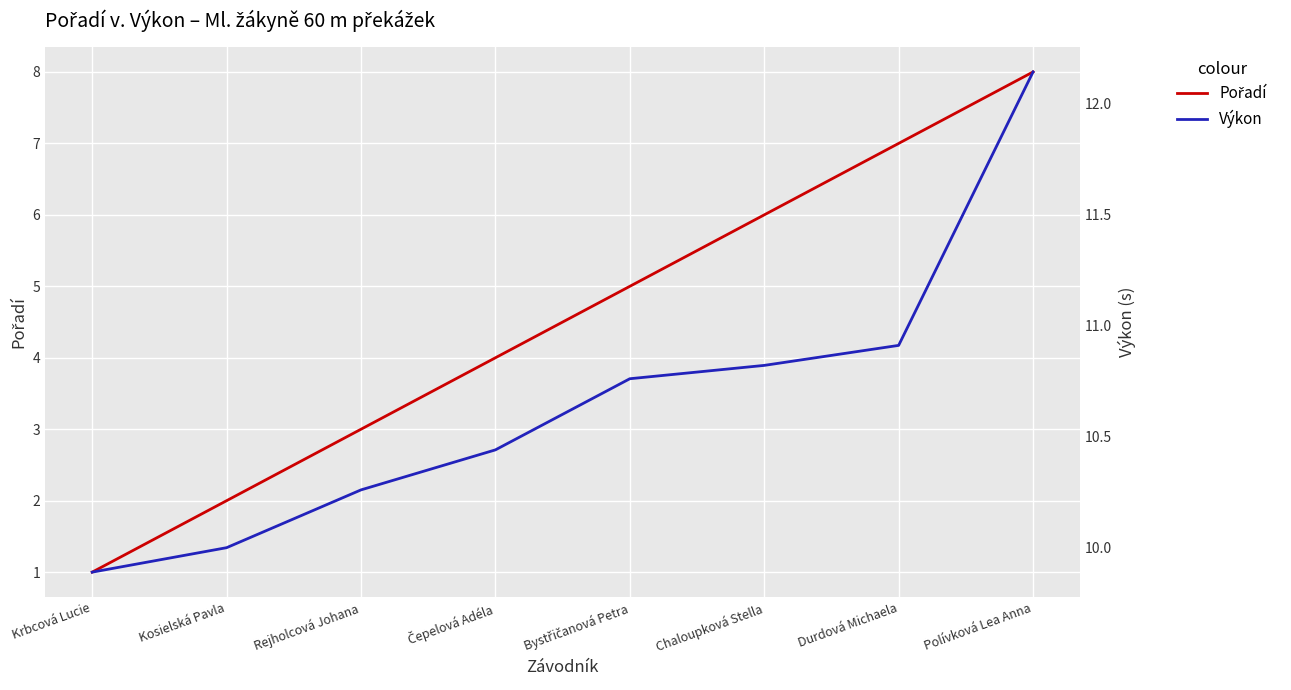

What is the highest value of the Pořadí series?

8.0